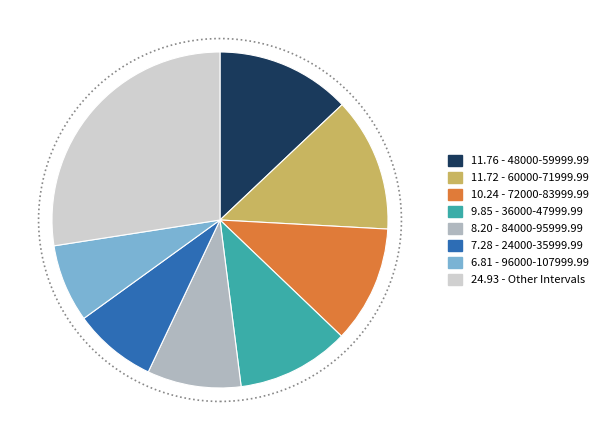

Does any single category account for the majority?

No